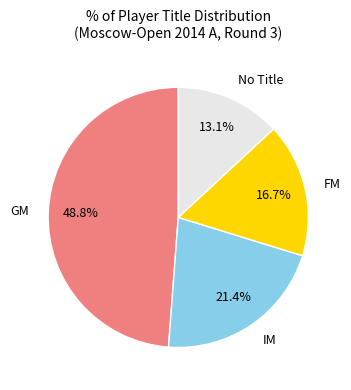

To the nearest percent, what percentage of the pie is FM?

17%